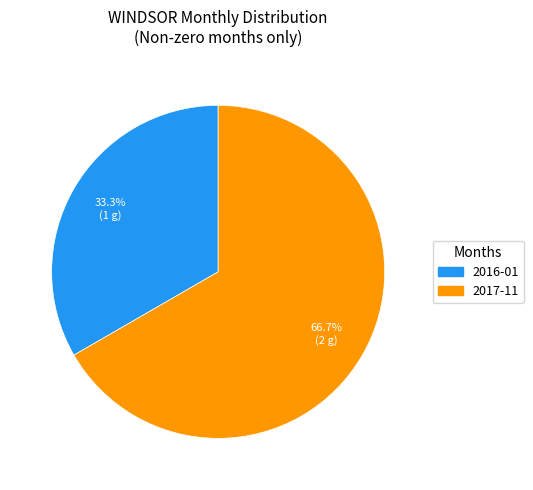

Is there any slice that represents more than half of the pie?

Yes